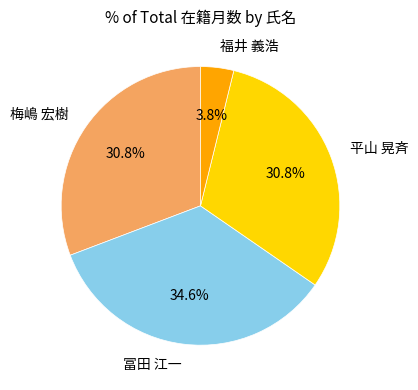

How many slices are in this pie chart?

4